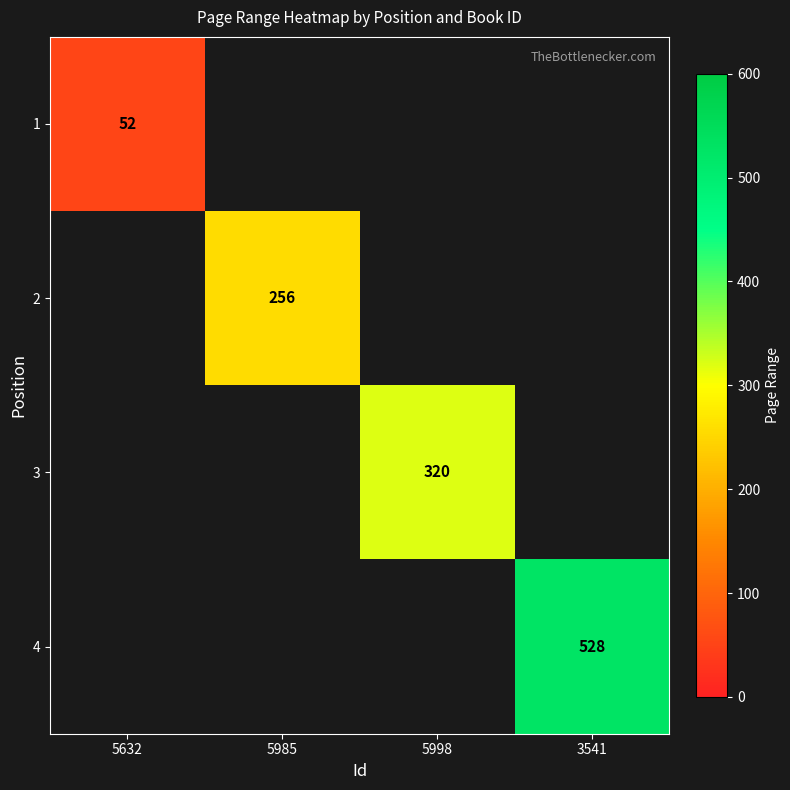

Is it true that 2 equals 175 at 5985?

False